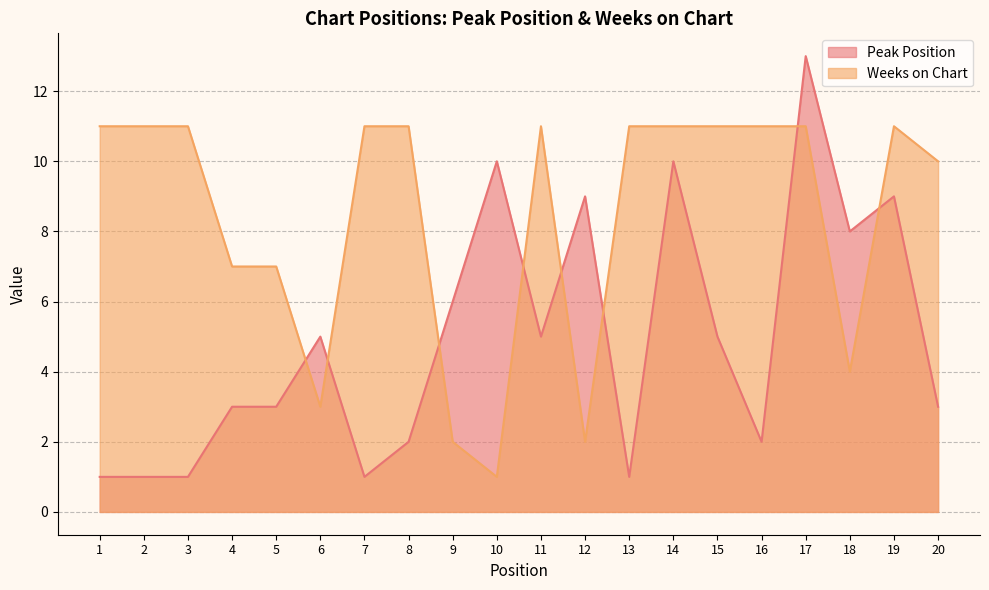

Where is Weeks on Chart nearest to the value 6?

4